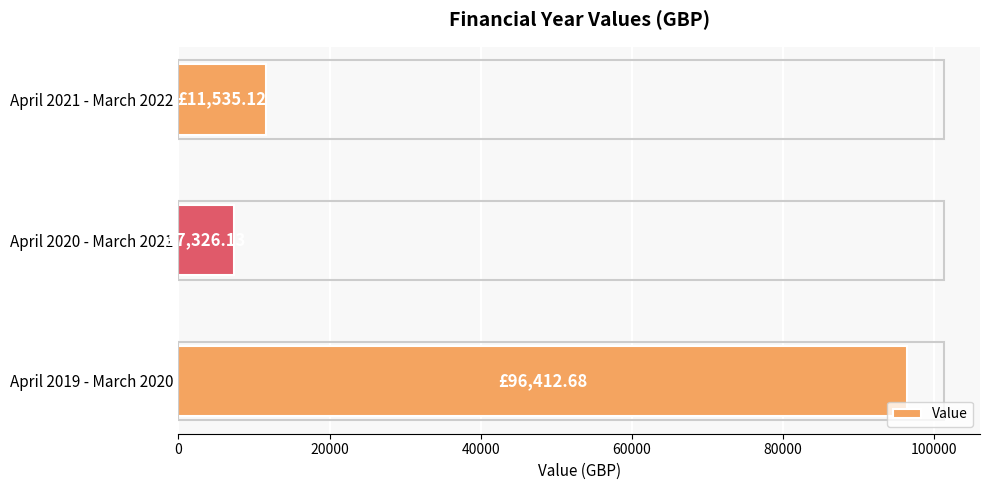

Are the bars grouped side by side (vs. stacked)?

No